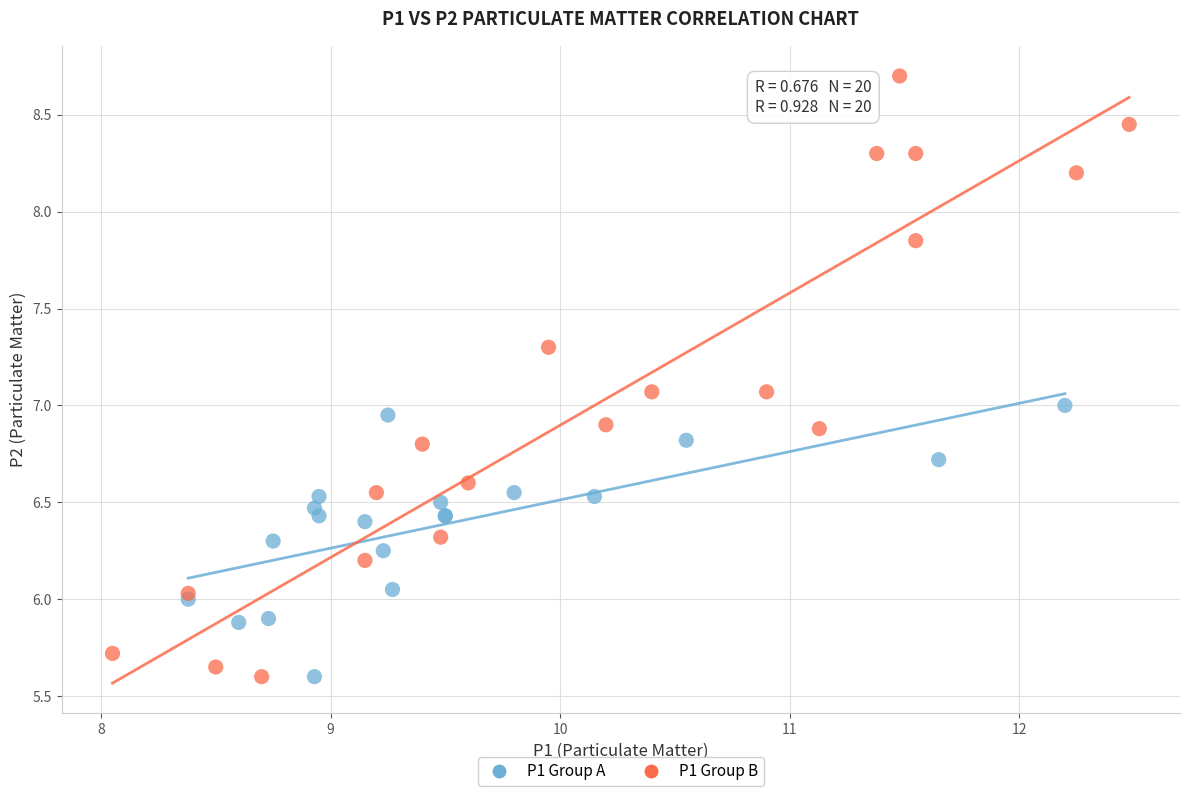

Which series contains the highest Y value?

P1 Group B